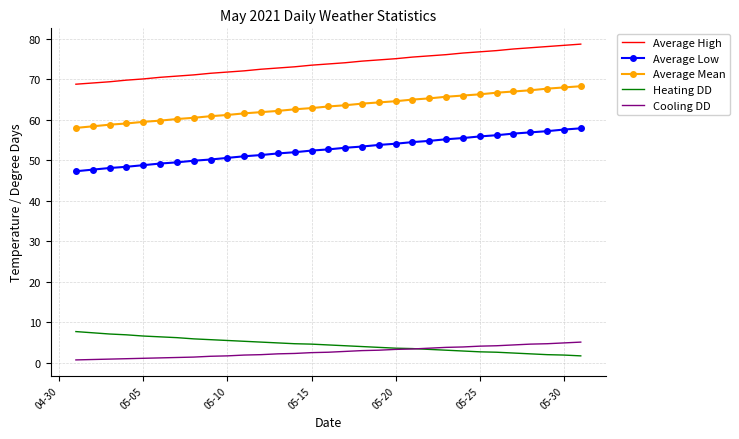

What is the minimum value for Average Low?

47.3